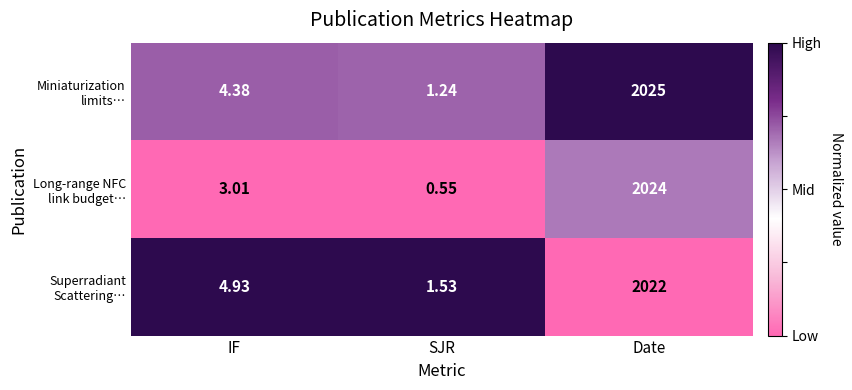

What is the spread (max minus min) of values at SJR?

1.0